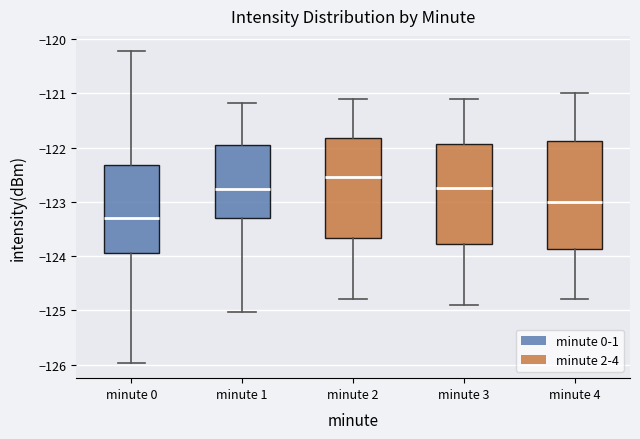

Which box has the lowest median line?

minute 0